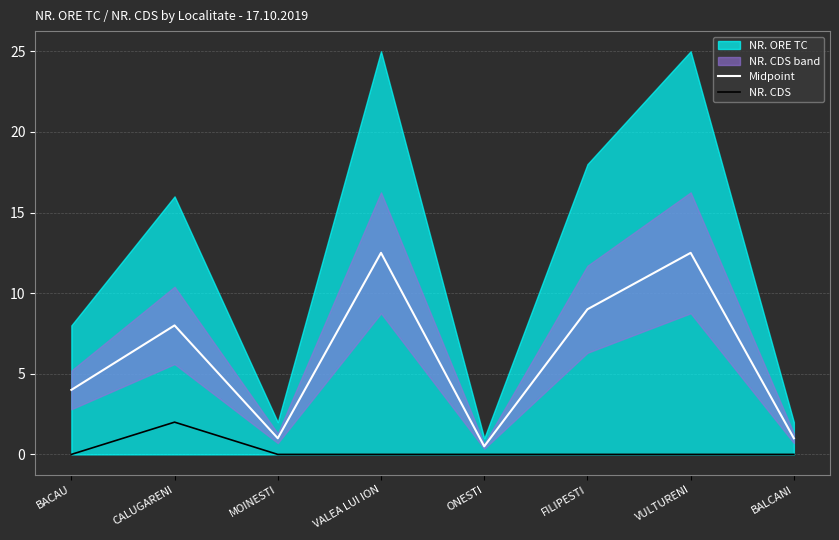

True or false: NR. CDS has a value of -1.1 at ONESTI.

False